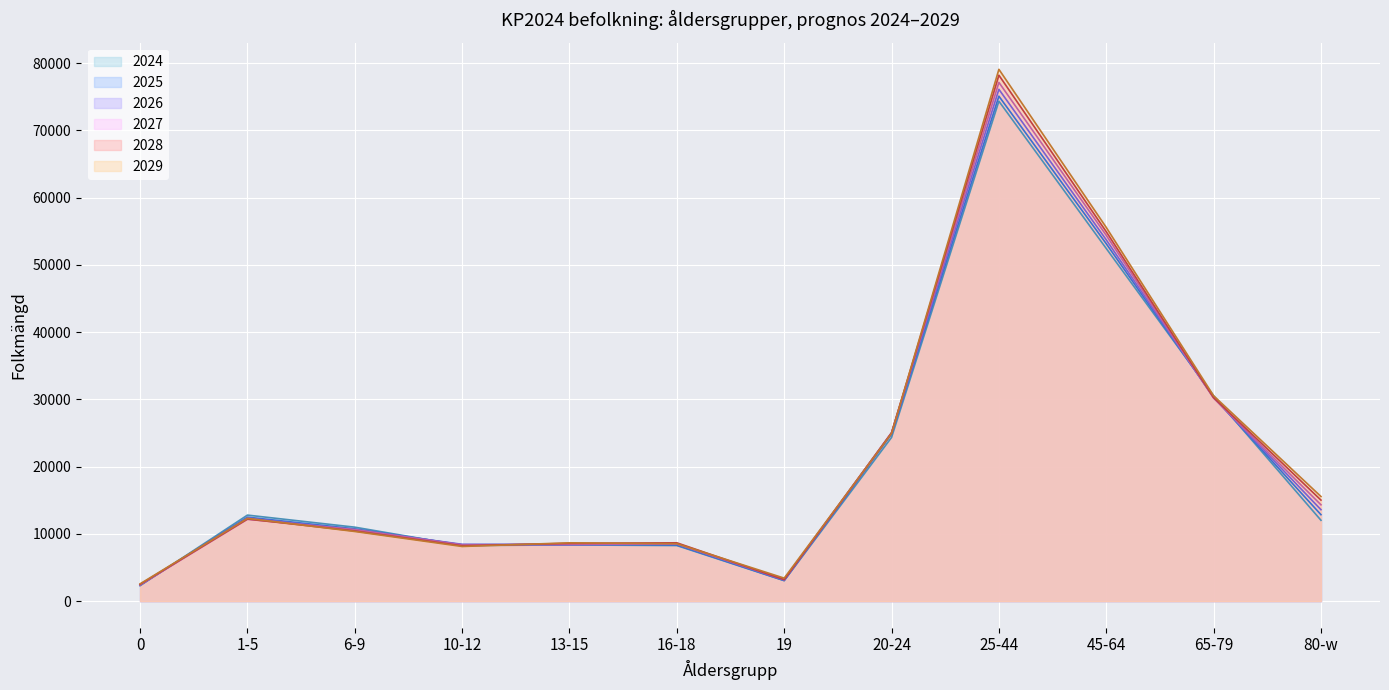

How many times do 2028 and 2025 cross each other?

4